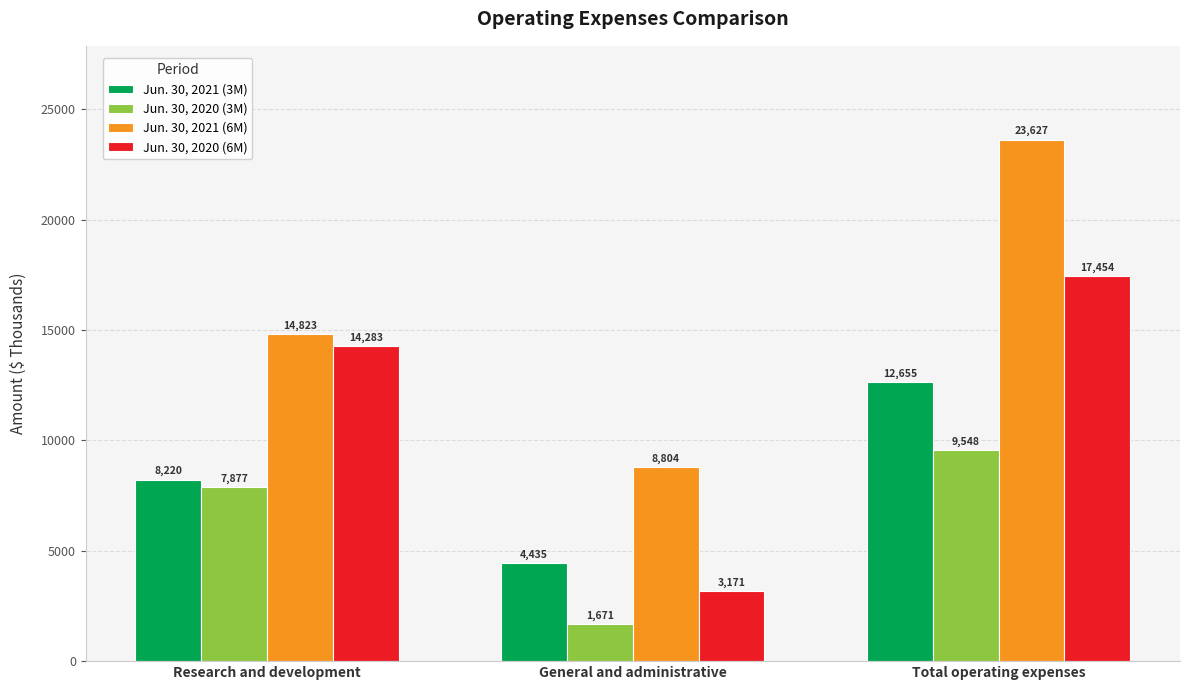

Rank the series at Research and development from highest to lowest value.

Jun. 30, 2021 (6M), Jun. 30, 2020 (6M), Jun. 30, 2021 (3M), Jun. 30, 2020 (3M)